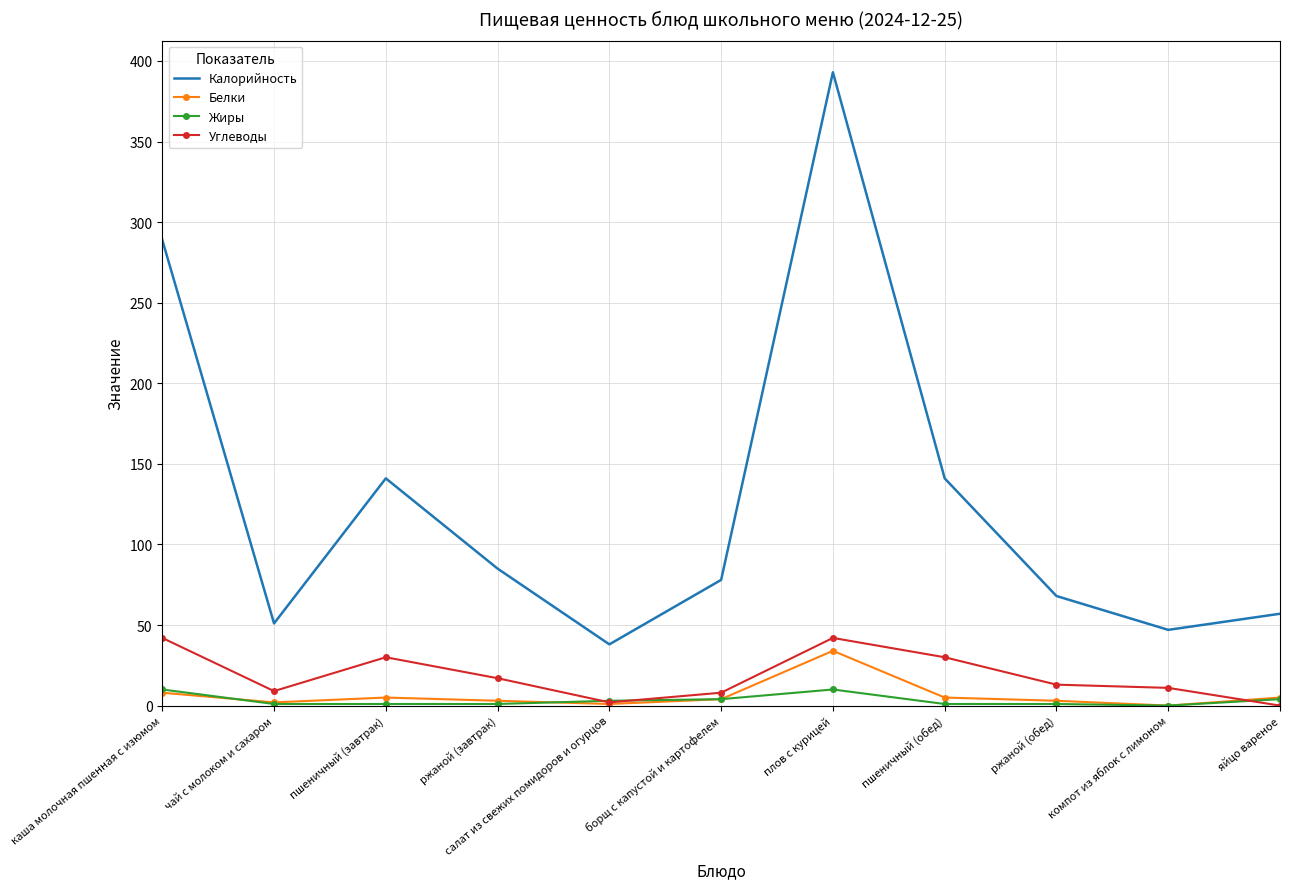

True or false: Калорийность and Углеводы cross at least once.

False